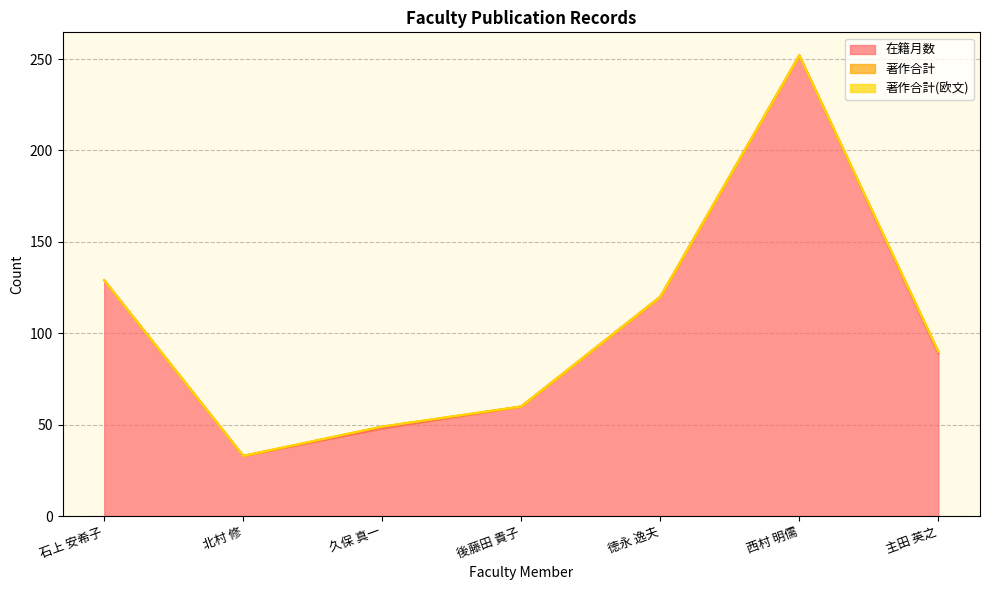

What is the maximum value shown in the chart?

252